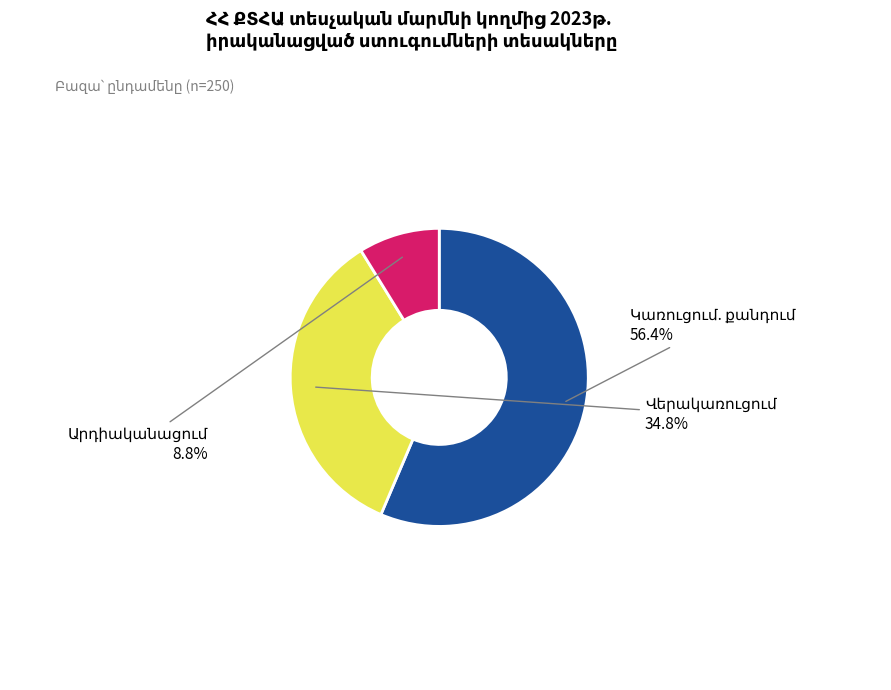

Count the number of slices in the pie.

3